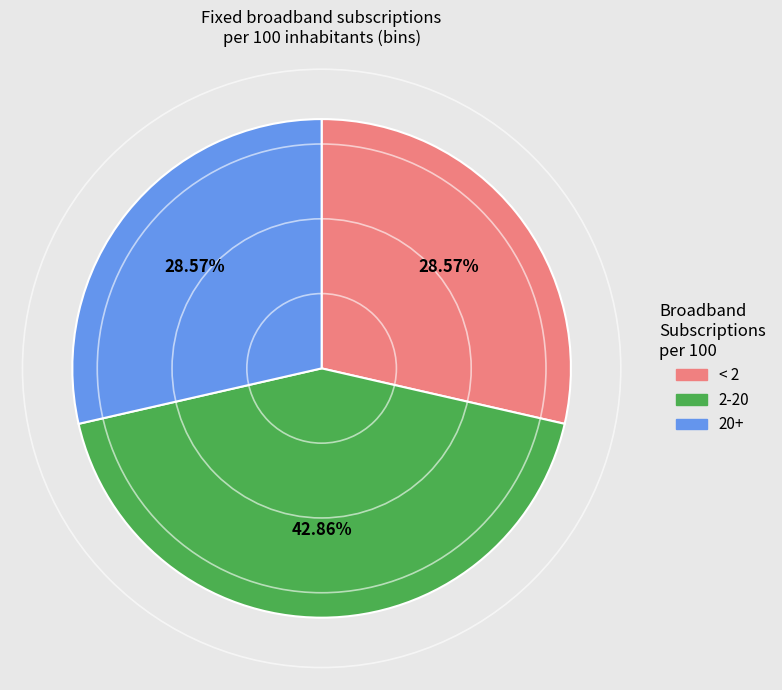

Count the number of slices in the pie.

3